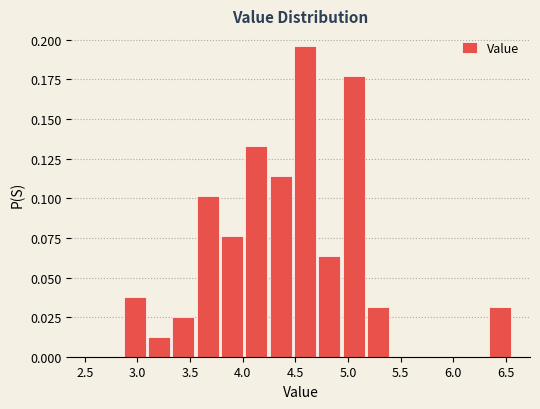

What is the height of the bar covering 3.35 to 3.55 on the x-axis? Neither the bar edges nor the heights are printed on the chart, so give them approximately, as read against the axes.

0.025